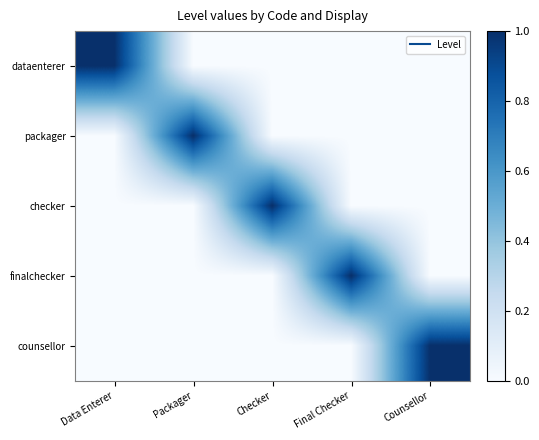

Rank the series by their maximum value, from lowest to highest.

dataenterer, packager, checker, finalchecker, counsellor